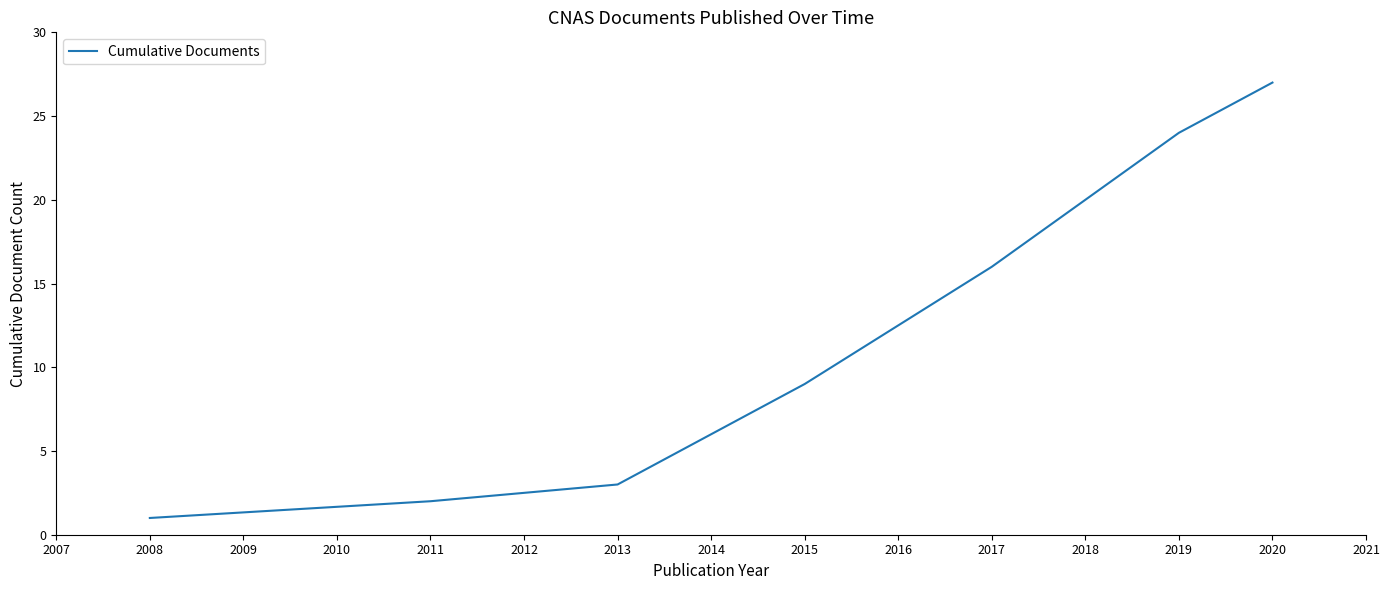

Which label corresponds to the smallest value in the chart?

2008